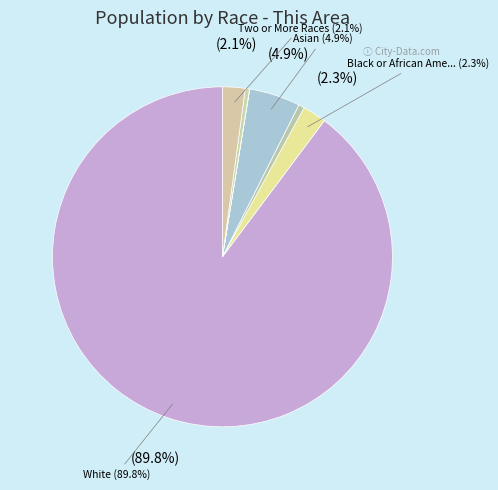

True or false: Asian alone accounts for 5% of the total.

True